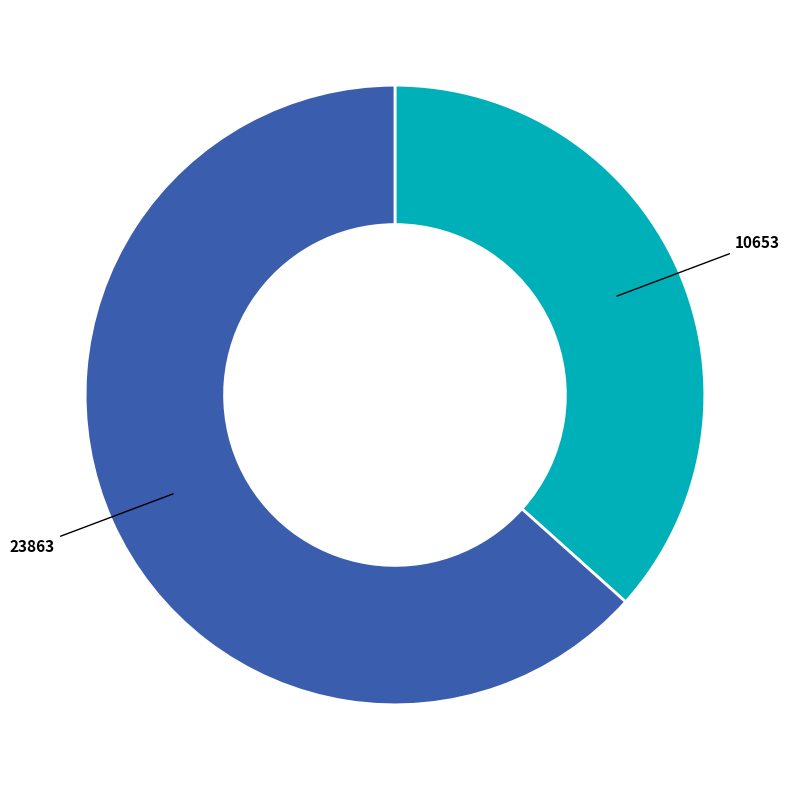

Is there any slice that represents more than half of the pie?

Yes